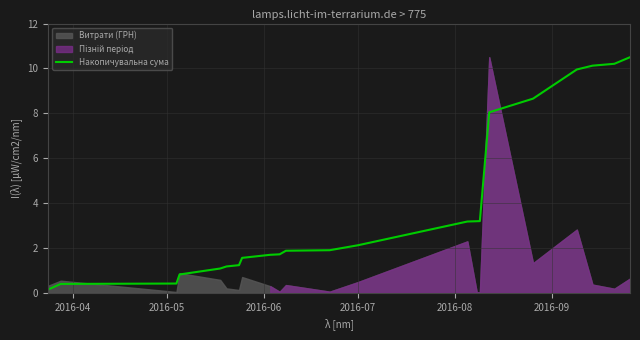

True or false: there are more than 1 points higher than both neighbors.

False